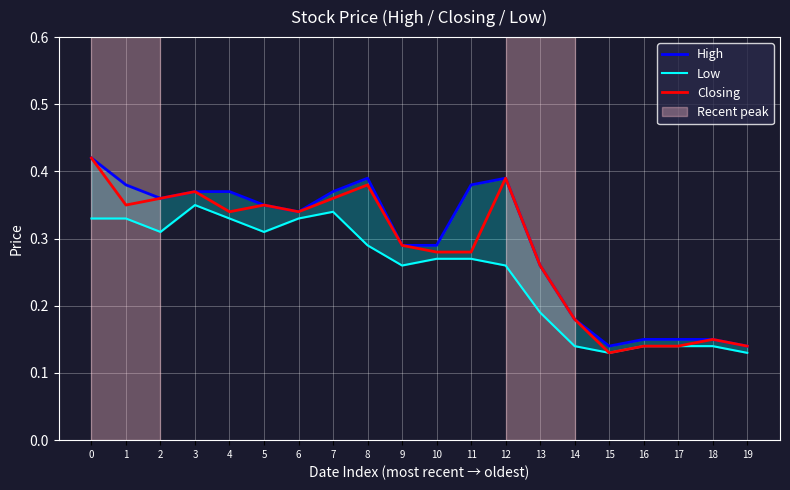

Between 3 and 13, which series saw the biggest shift?

Low